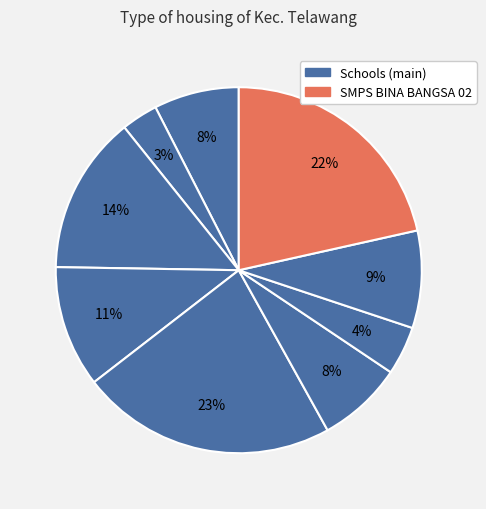

Which slice is the largest?

SMP NEGERI 6 KOTA BESI